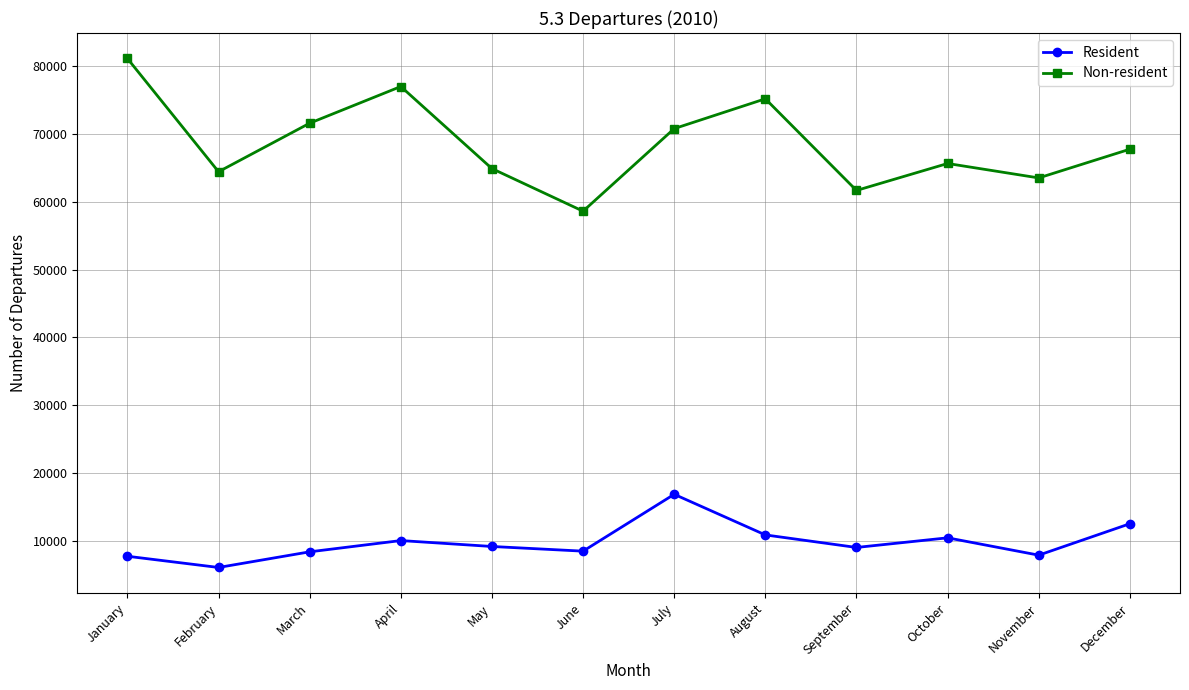

Which category has the lowest value across all series?

February